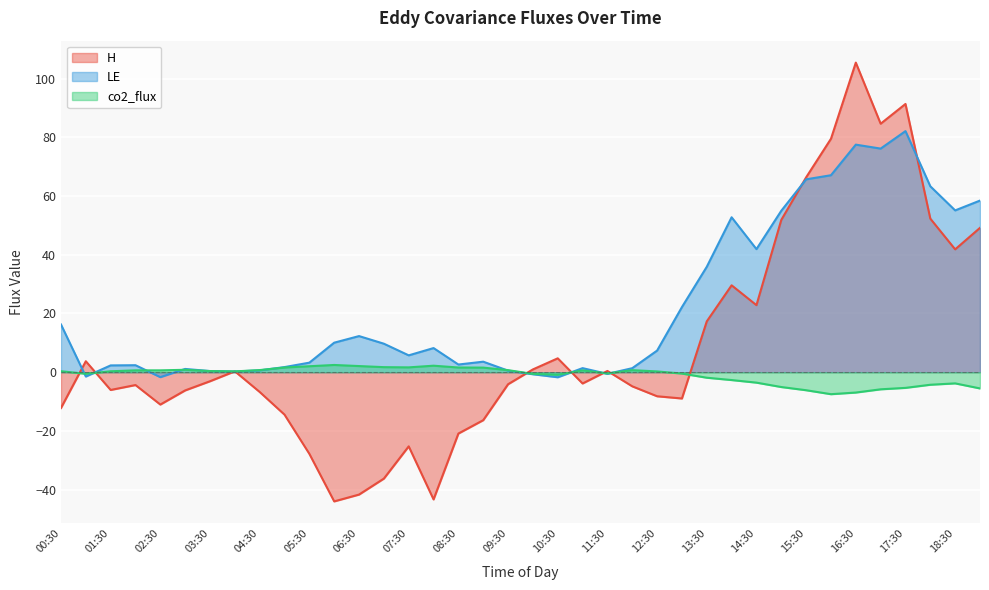

What is the difference between the maximum and minimum values in the co2_flux series?

10.0